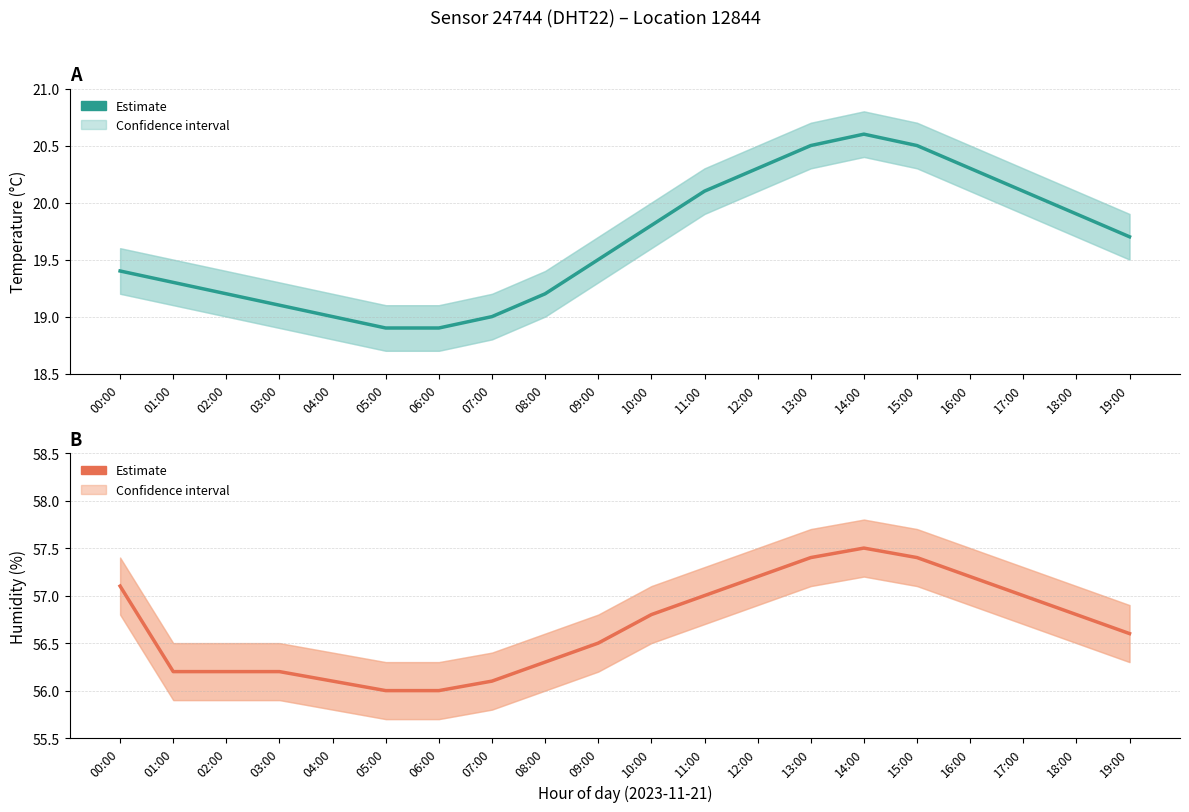

Reading left to right, extract all data points from this chart.

Temperature: 00:00=19.4	01:00=19.3	02:00=19.2	03:00=19.1	04:00=19.0	05:00=18.9	06:00=18.9	07:00=19.0	08:00=19.2	09:00=19.5	10:00=19.8	11:00=20.1	12:00=20.3	13:00=20.5	14:00=20.6	15:00=20.5	16:00=20.3	17:00=20.1	18:00=19.9	19:00=19.7
Humidity: 00:00=57.1	01:00=56.2	02:00=56.2	03:00=56.2	04:00=56.1	05:00=56.0	06:00=56.0	07:00=56.1	08:00=56.3	09:00=56.5	10:00=56.8	11:00=57.0	12:00=57.2	13:00=57.4	14:00=57.5	15:00=57.4	16:00=57.2	17:00=57.0	18:00=56.8	19:00=56.6